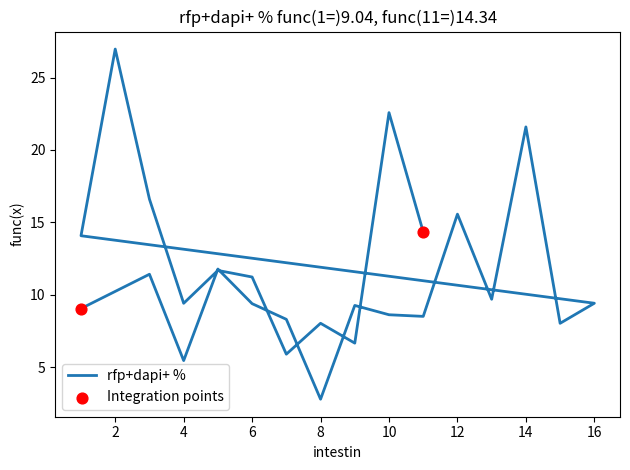

Which has a higher value, 4 or 11?

11